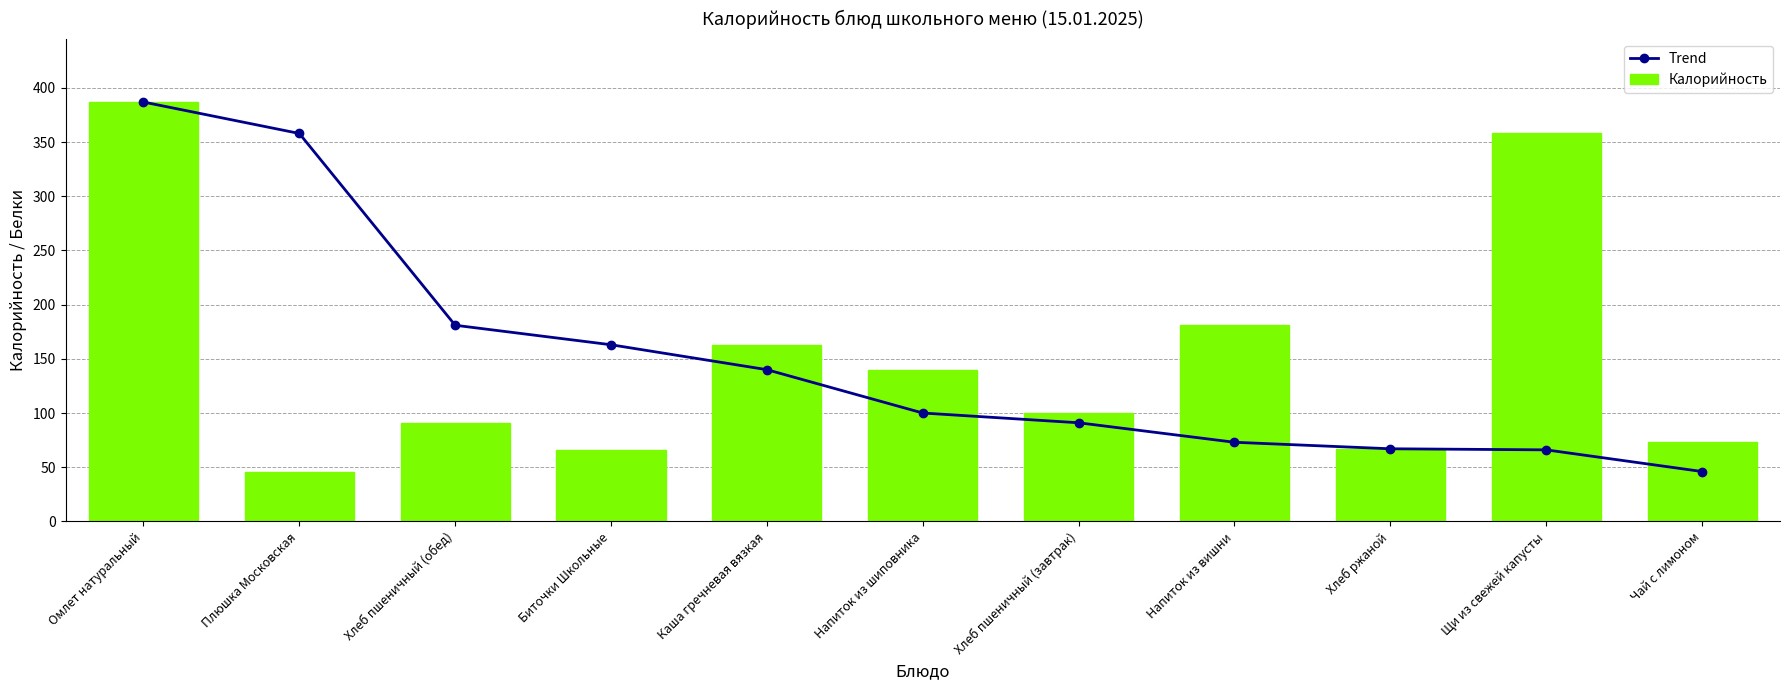

Between Плюшка Московская and Чай с лимоном, which series saw the biggest shift?

Trend